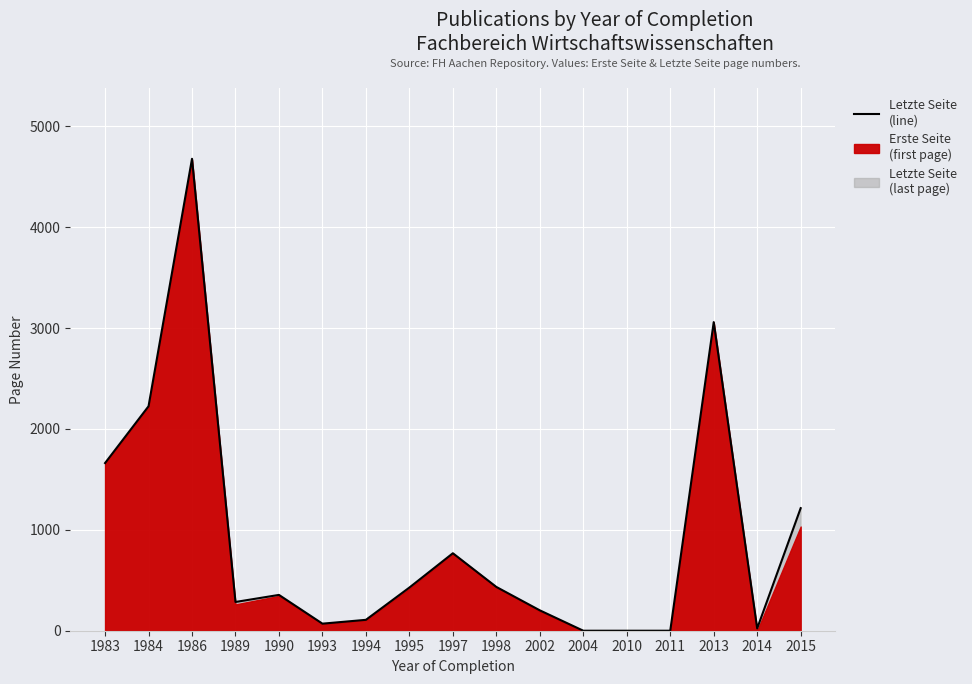

What is the value of the 16th point from the left?

23